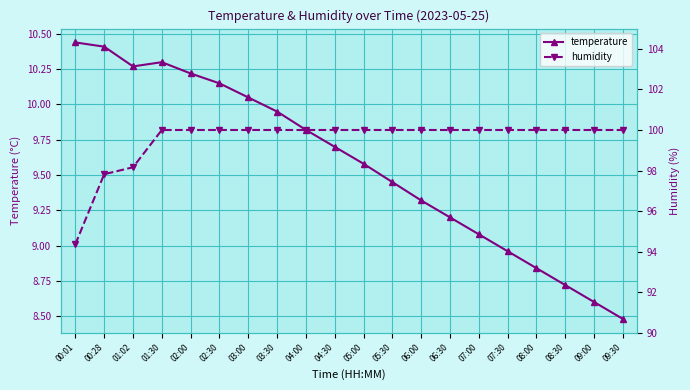

Which category has the lowest value across all series?

09:30